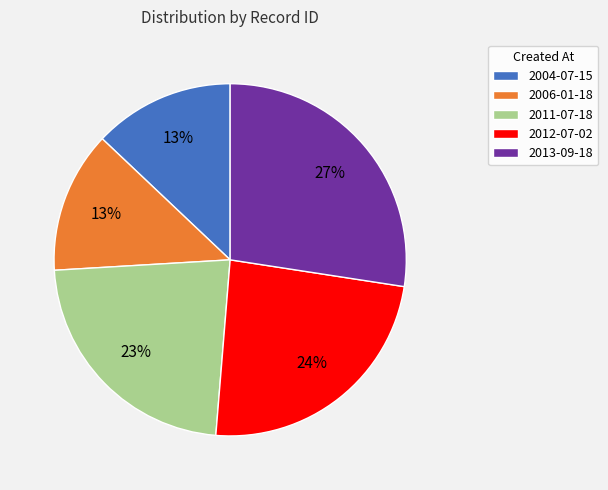

Approximately how many times larger is the value at 2004-07-15 compared to 2012-07-02?

0.5